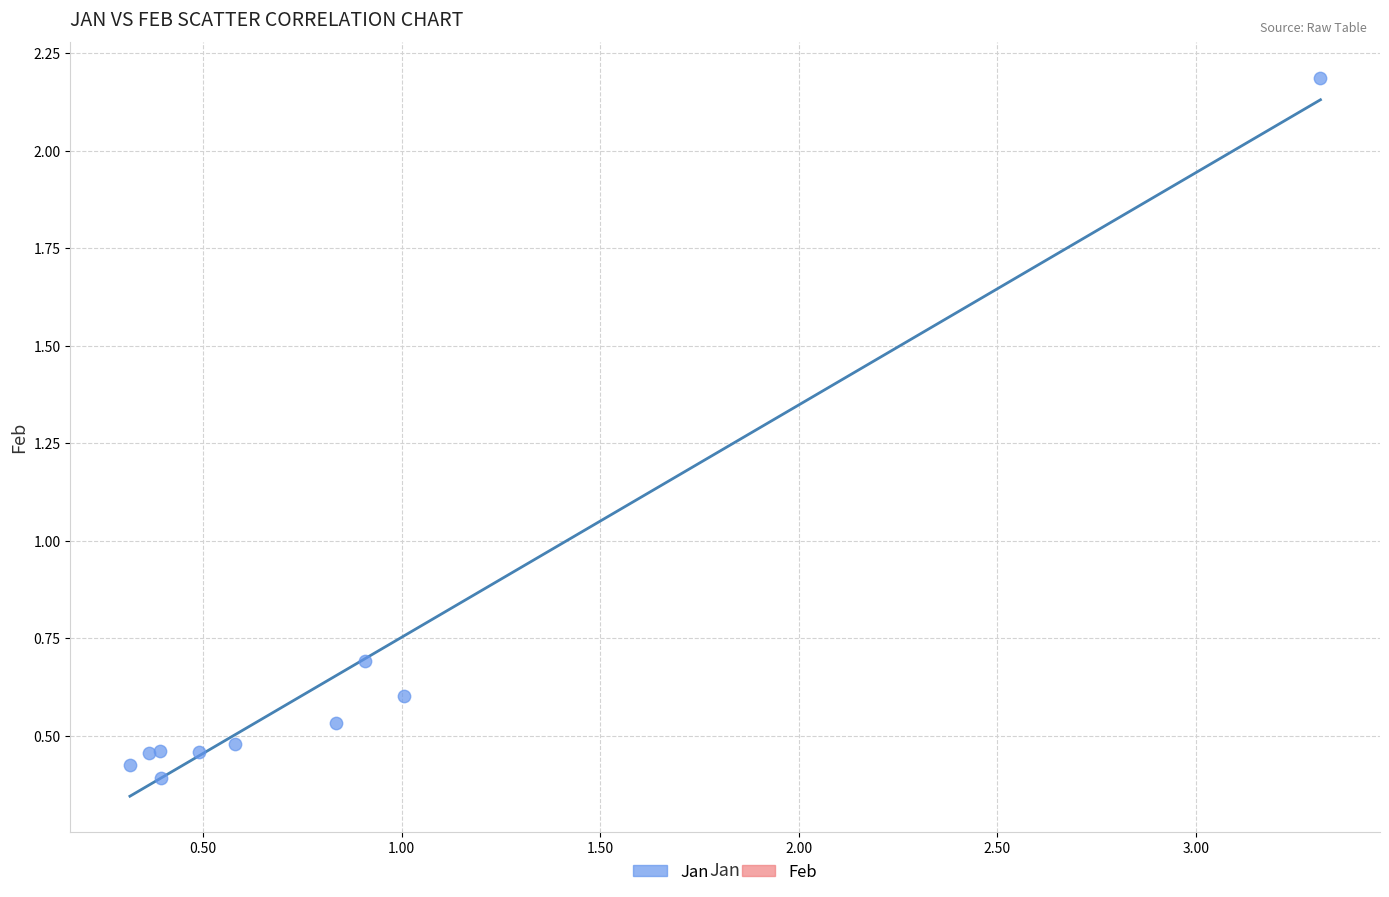

What Y value in the scatter plot is closest to 1?

0.7